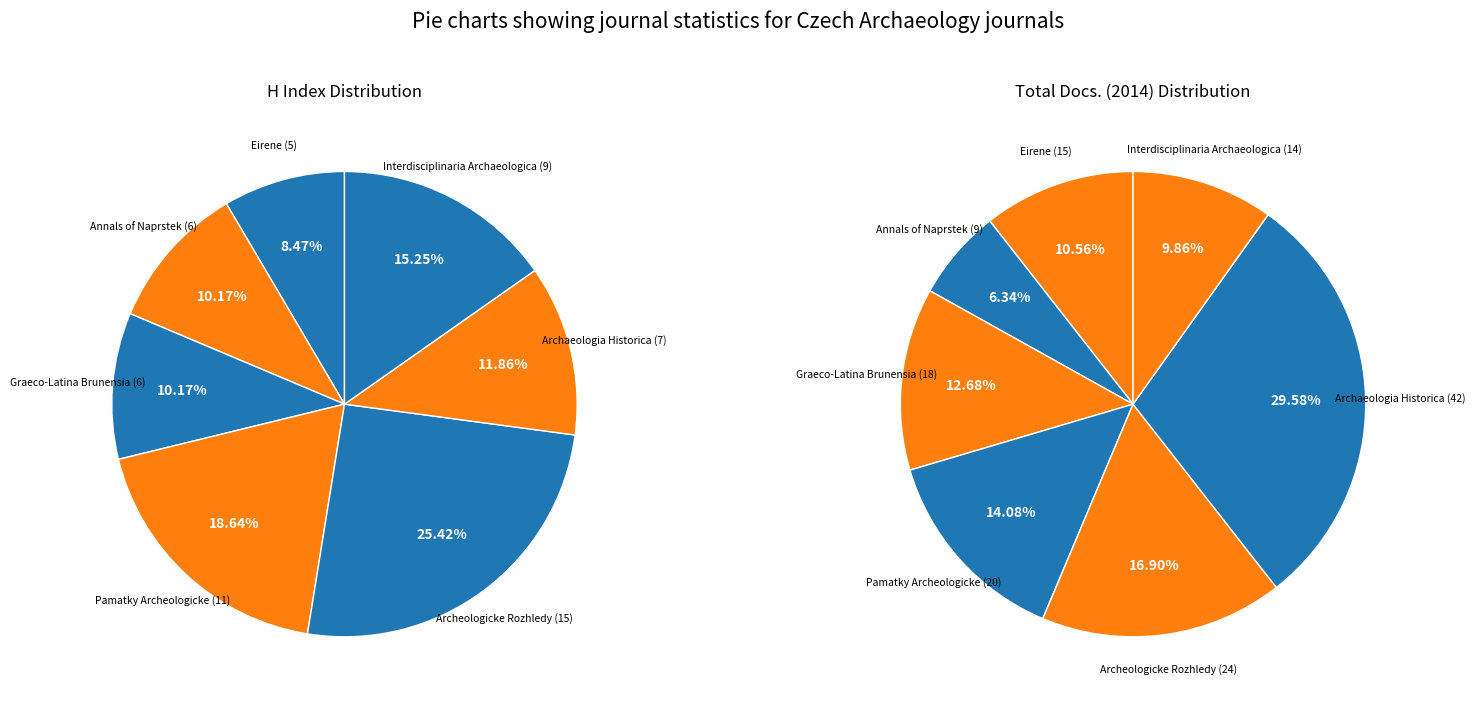

Rank the series by their average value, from highest to lowest.

Total Docs. (2014), H index